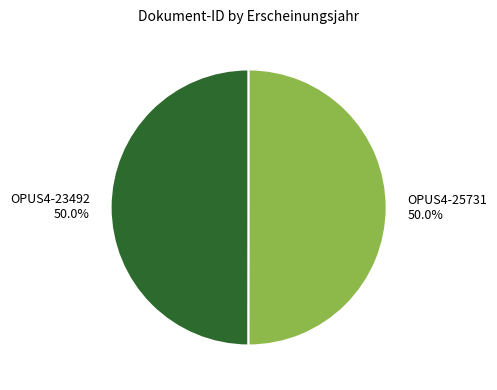

What is the ratio of the value at OPUS4-23492 to the value at OPUS4-25731?

1.0